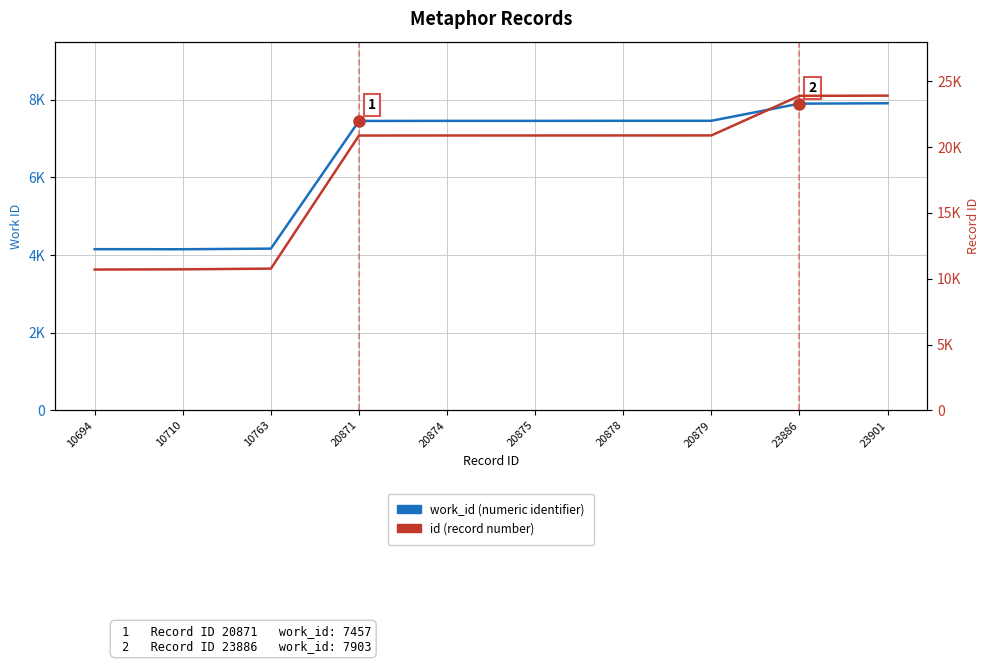

True or false: id (record number) has a value of 20878 at 20878.

True